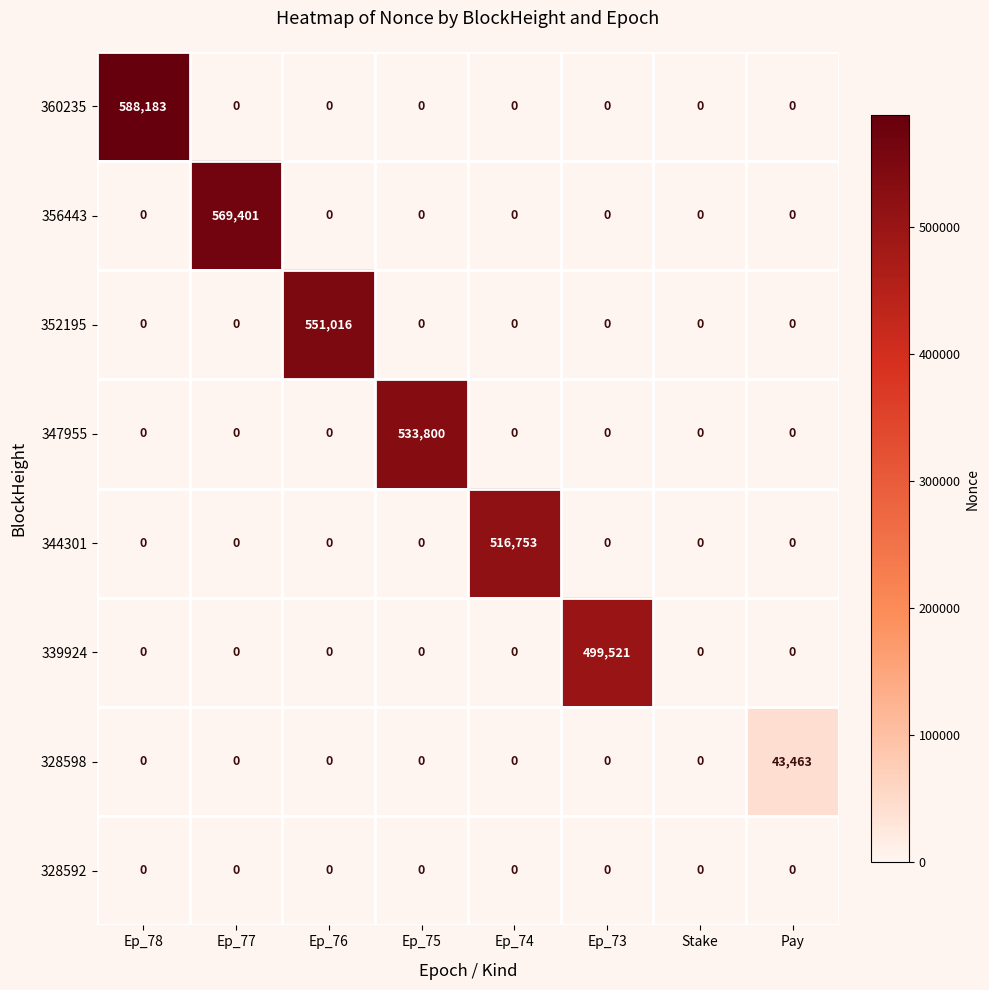

How many data points does each series have?

8